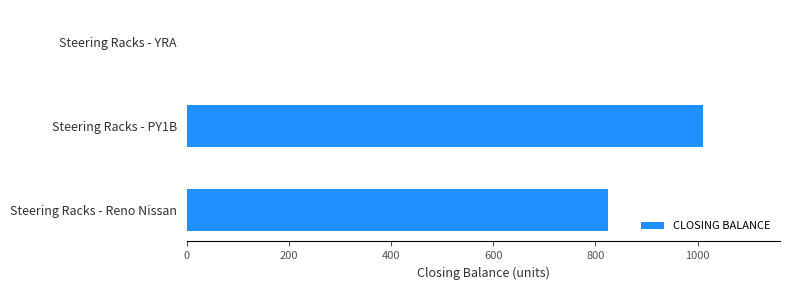

At which label is the value closest to 505?

Steering Racks - Reno Nissan